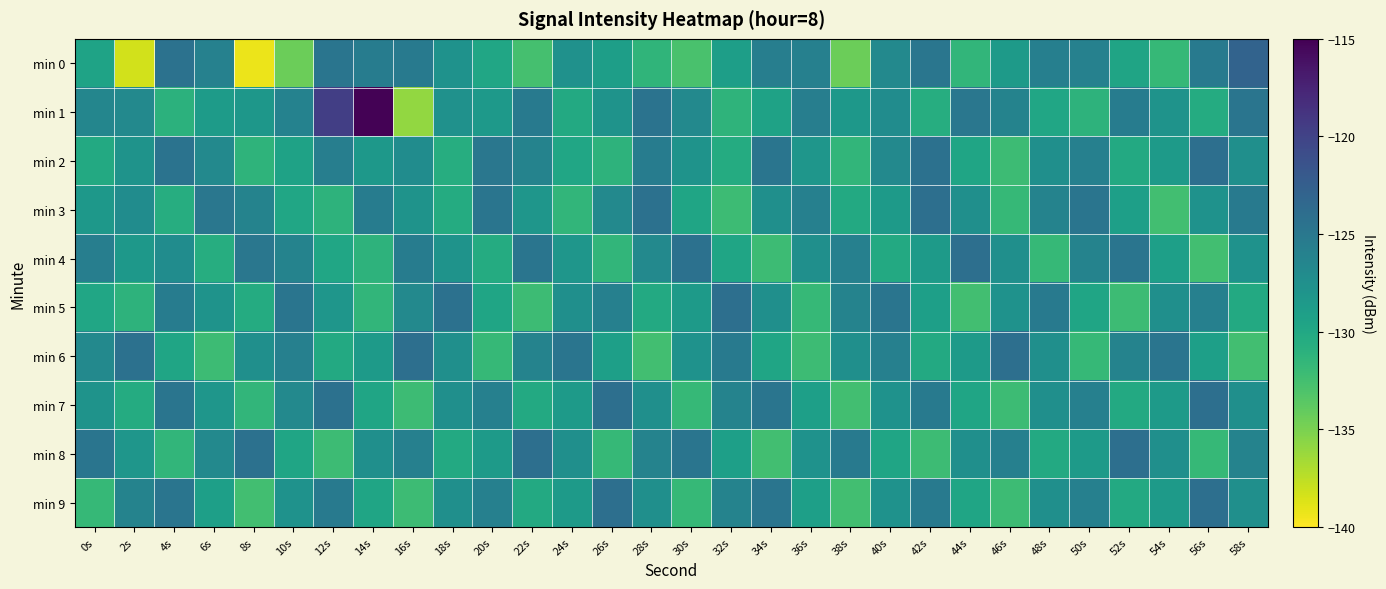

At which category is the sum across all series the highest?

12s